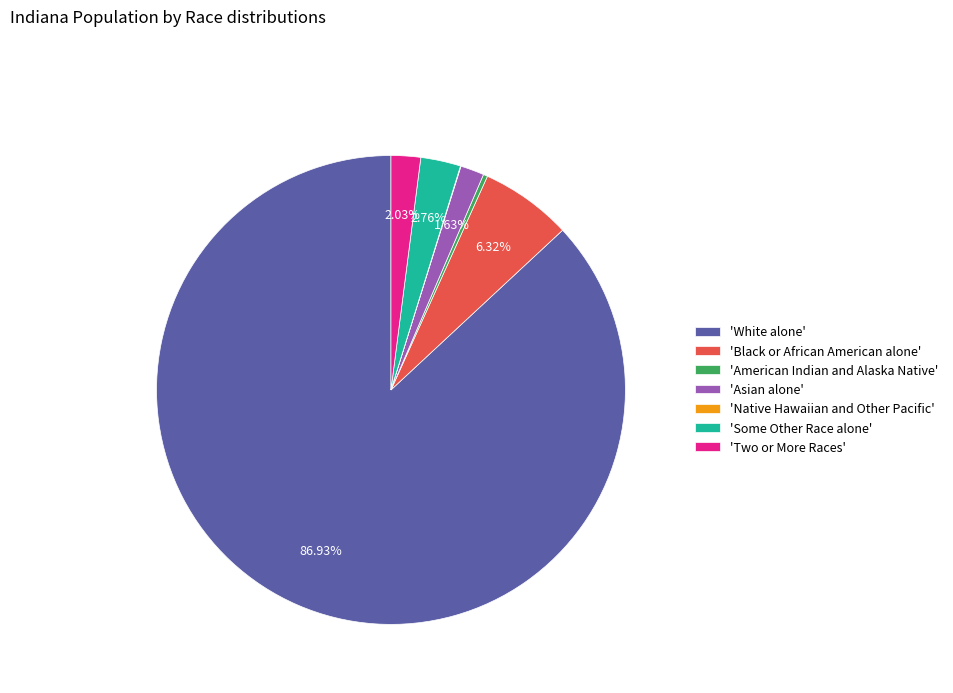

Combined, do 'Two or More Races' and 'American Indian and Alaska Native' account for over 50%?

No